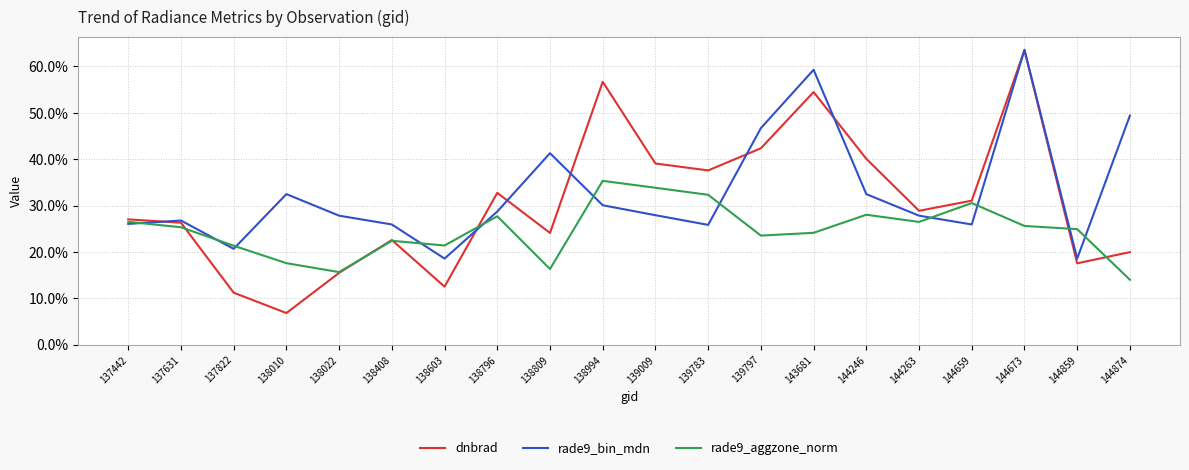

What is the difference between the maximum and minimum values in the rade9_bin_mdn series?

0.5